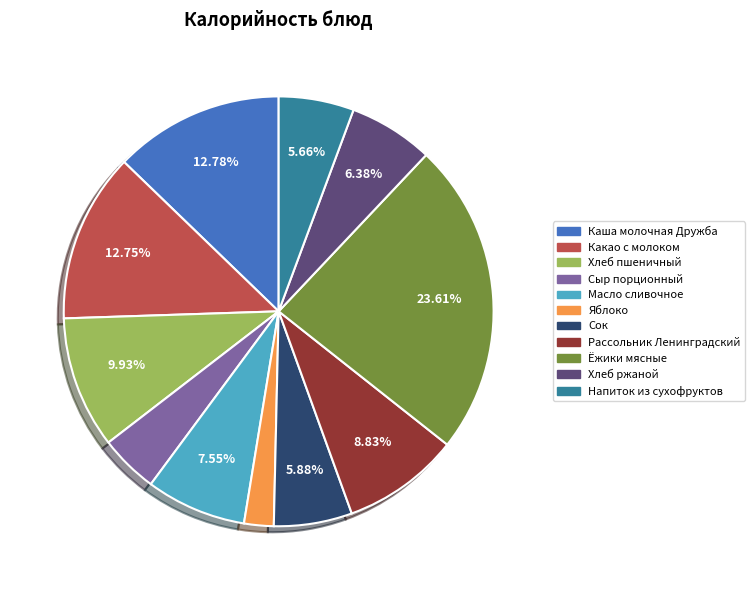

Which category has the biggest portion of the pie?

Ёжики мясные